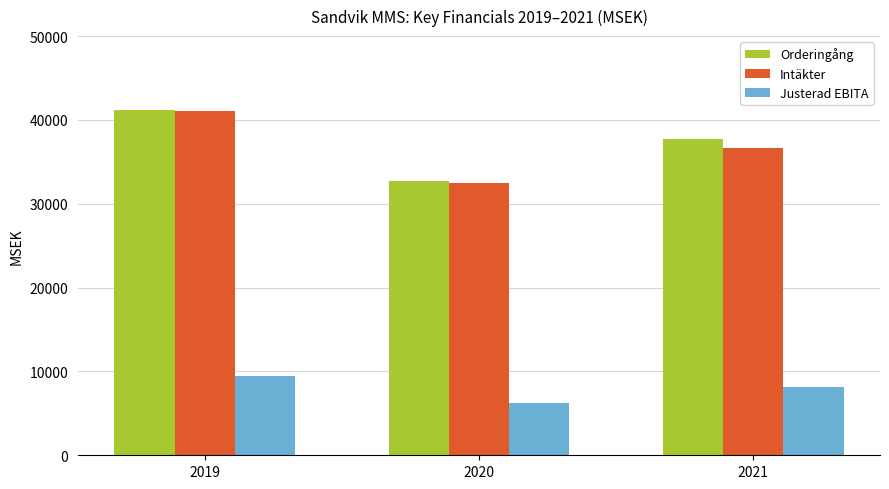

Read the Intäkter value at 2019, to the nearest 100.

41100